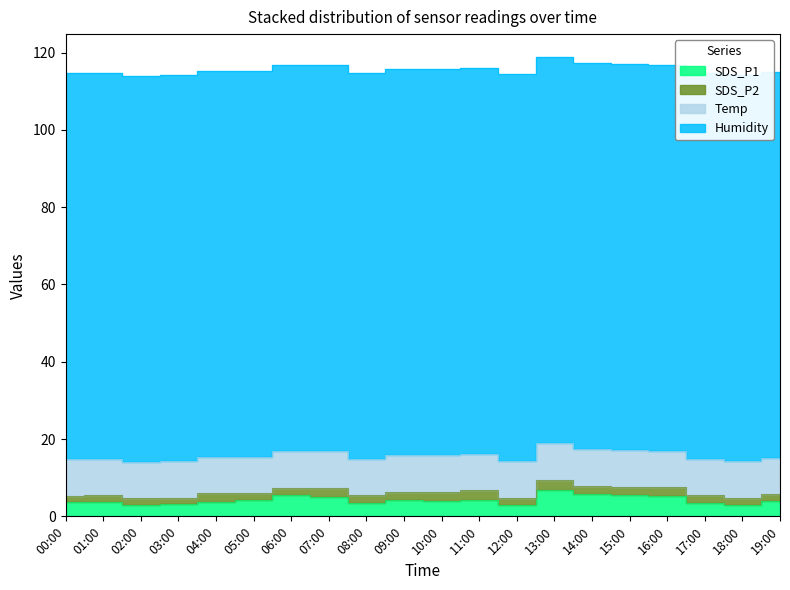

True or false: SDS_P1 and Temp cross at least once.

False